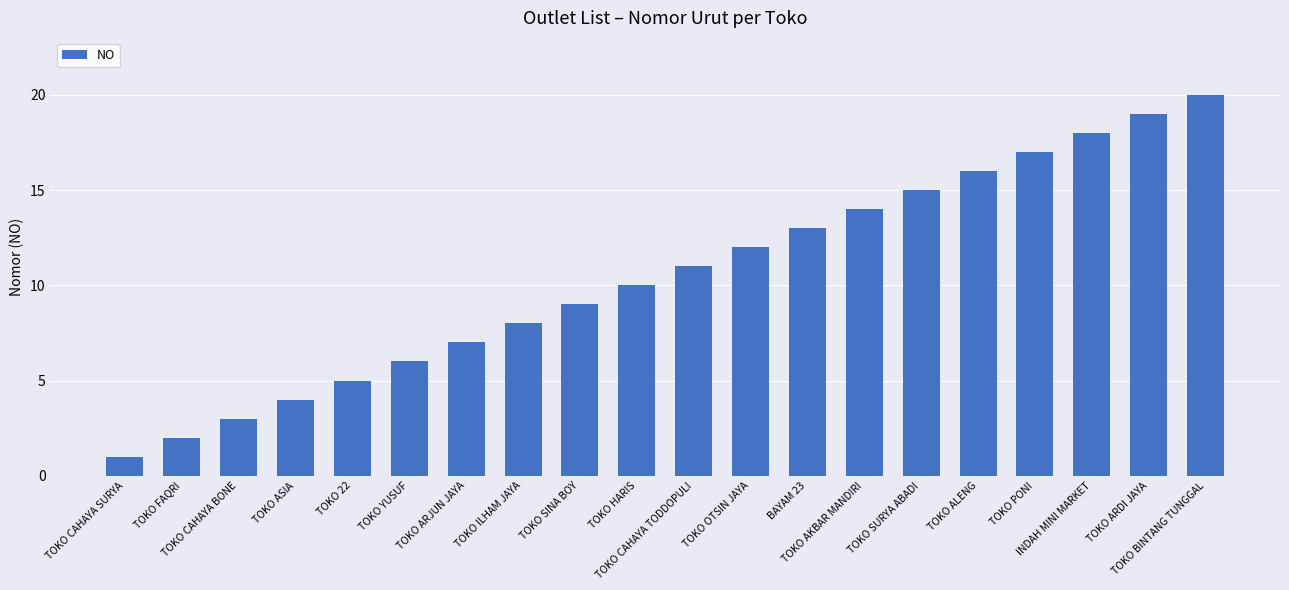

Is it true that the value at TOKO ILHAM JAYA is 8?

True